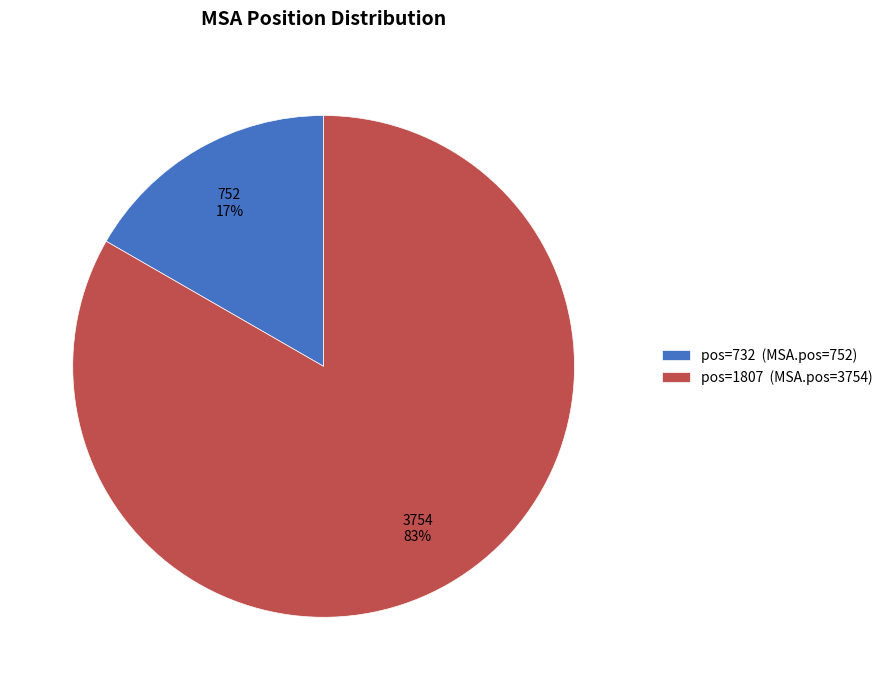

Rank the categories by value from lowest to highest.

pos=732 (MSA.pos=752), pos=1807 (MSA.pos=3754)